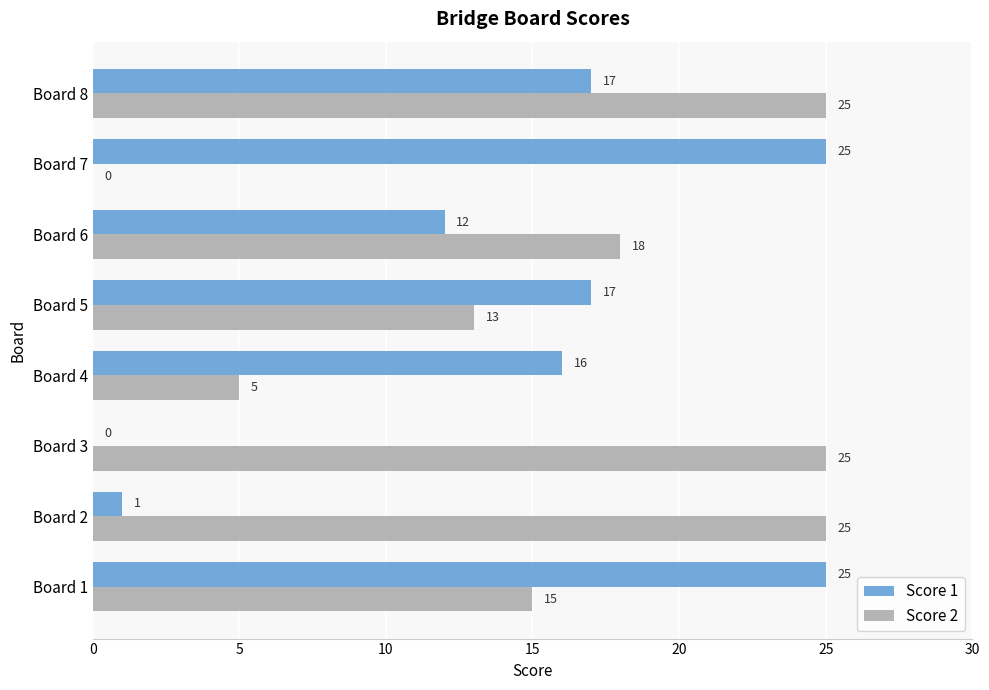

What is the average value of the Score 2 series?

16